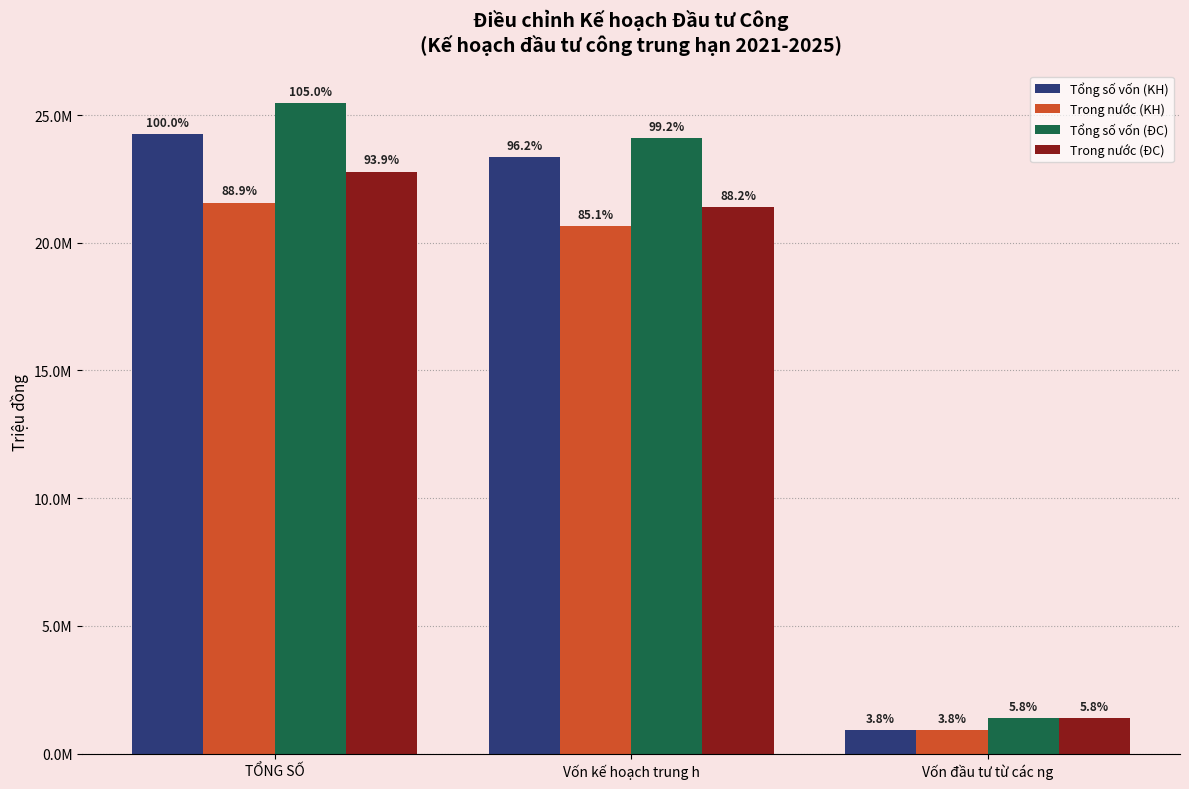

What is the difference between the highest and lowest values at Vốn kế hoạch trung h?

3430764